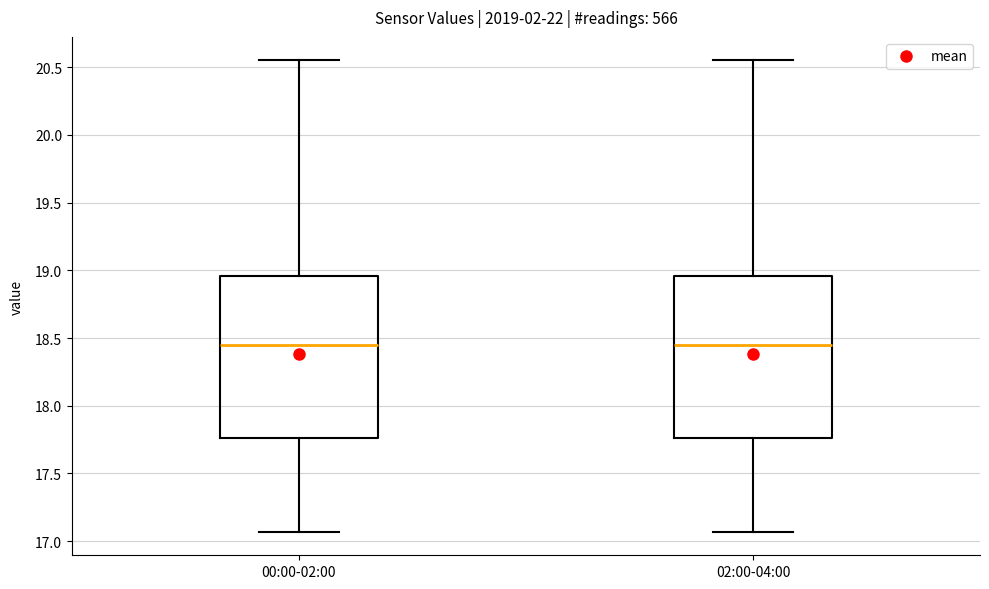

Where is the upper edge of the box for 02:00-04:00 on the y-axis? The values are not printed on the chart, so give them approximately, as read against the axis.

18.95